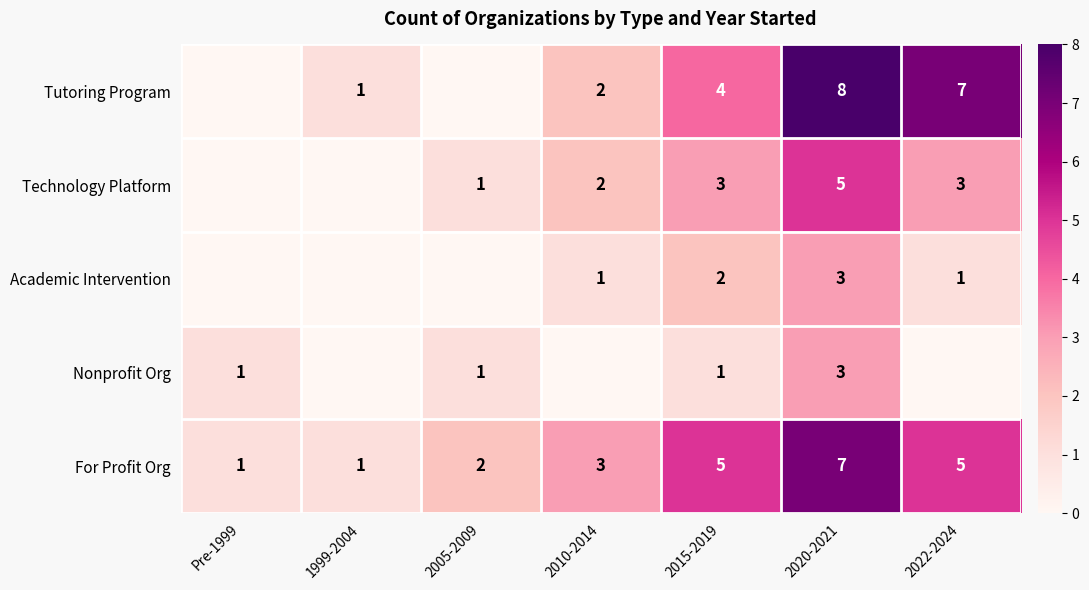

Where is For Profit Org nearest to the value 4?

2010-2014